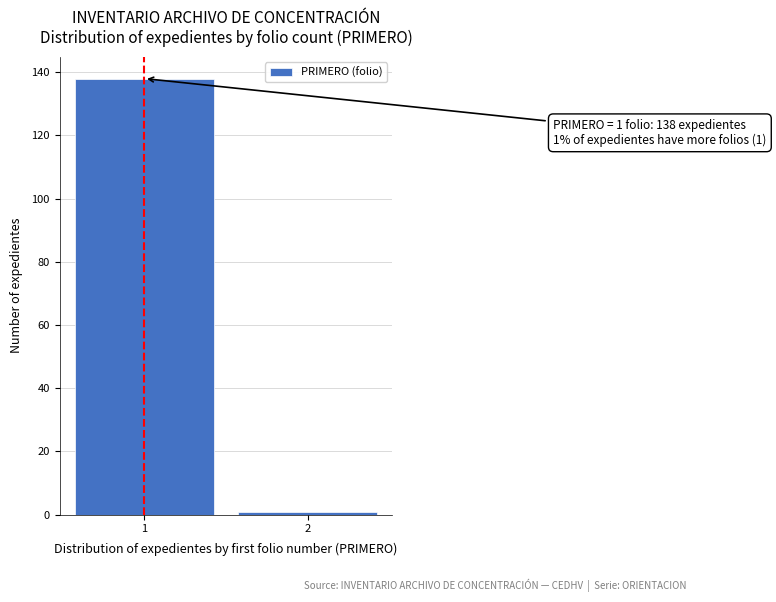

Reading left to right, extract all data points from this chart.

138	1